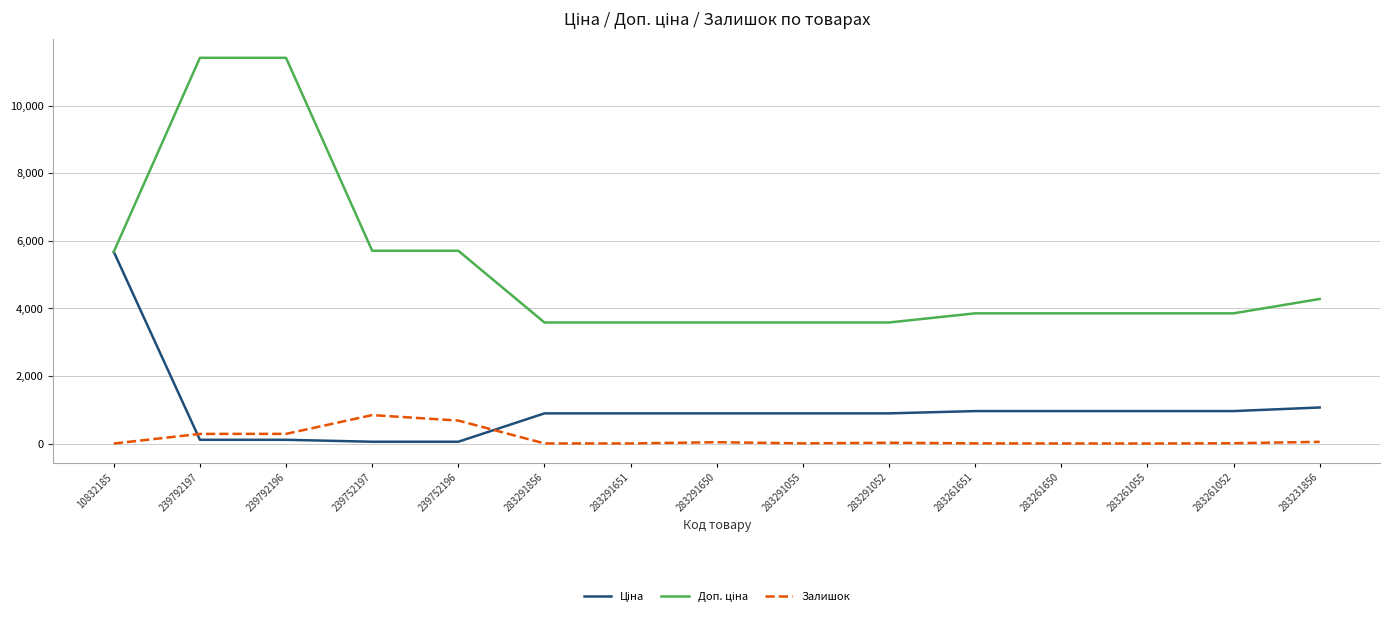

The value of Залишок at 239752196 is 683.0. True or false?

True